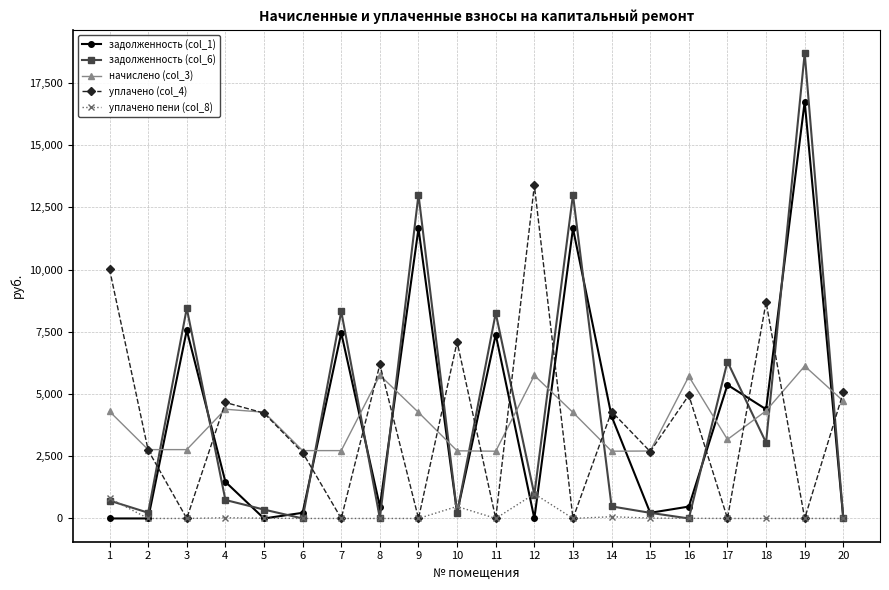

Rank the series by their maximum value, from highest to lowest.

задолженность (col_6), задолженность (col_1), уплачено (col_4), начислено (col_3), уплачено пени (col_8)